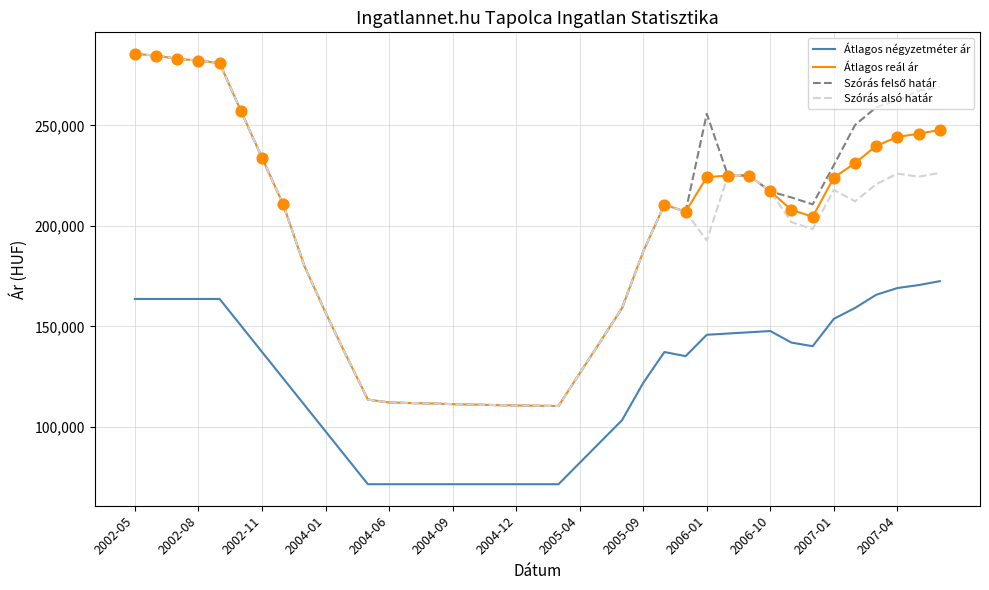

What is the maximum value for Átlagos négyzetméter ár?

172489